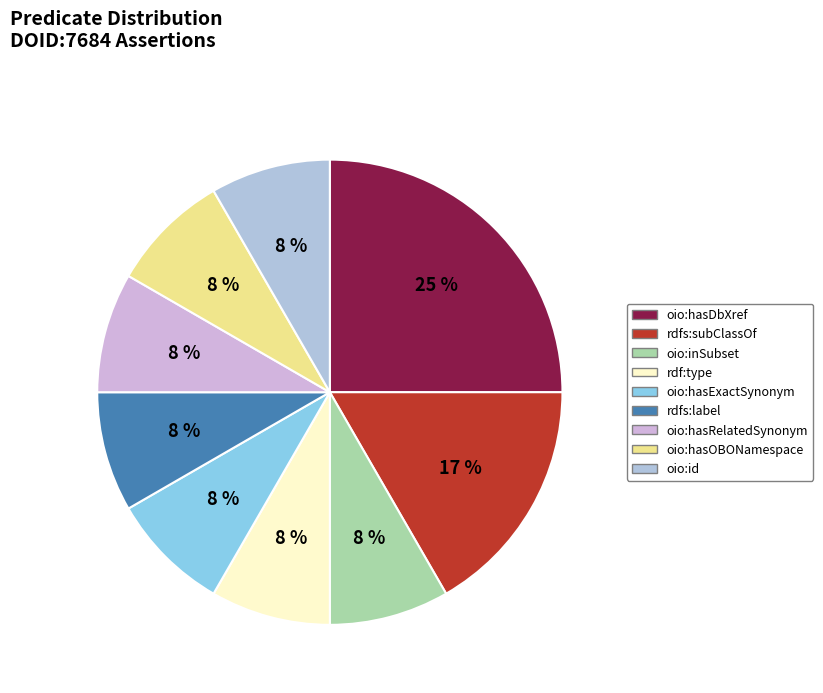

Is it true that rdfs:subClassOf is 28% of the pie?

False